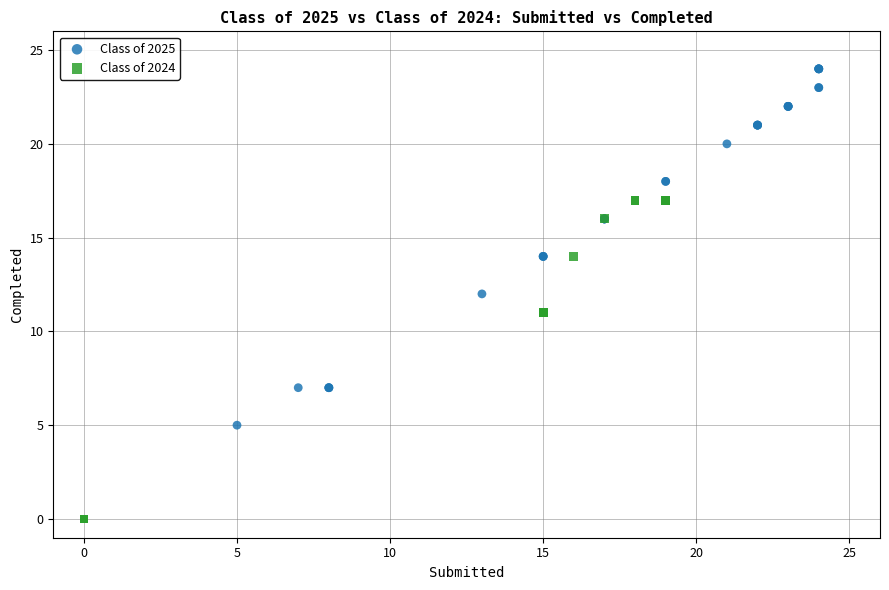

Which series reaches the minimum Y coordinate?

Class of 2024